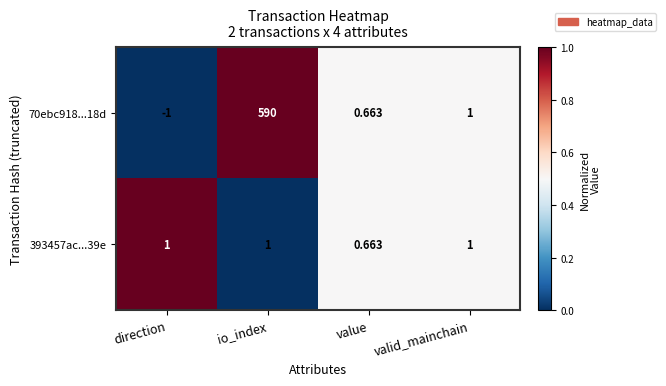

At which category does the chart reach its minimum across all series?

direction